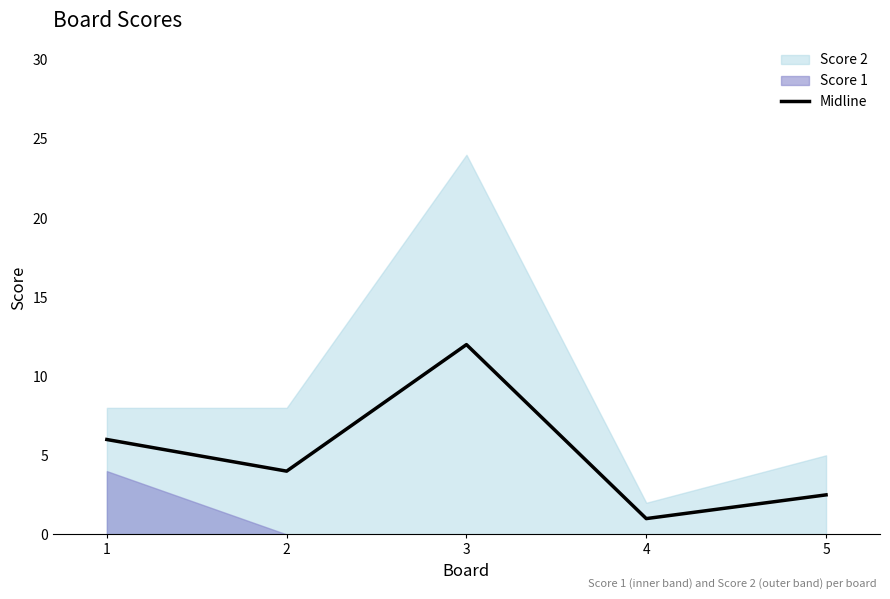

What is the difference between the maximum and second lowest values?

9.5